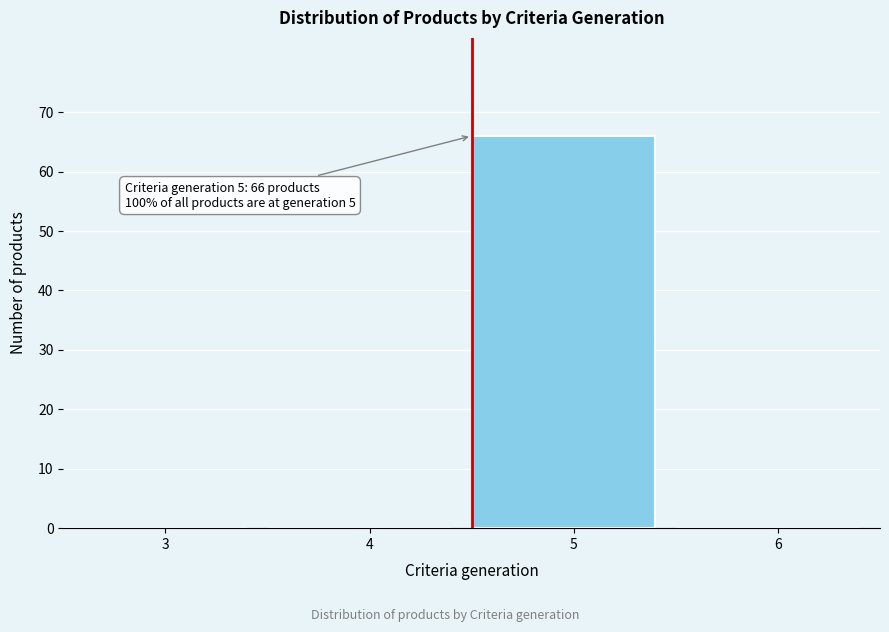

Reading left to right, what are all the values shown in this chart?

3=0	4=0	5=66	6=0